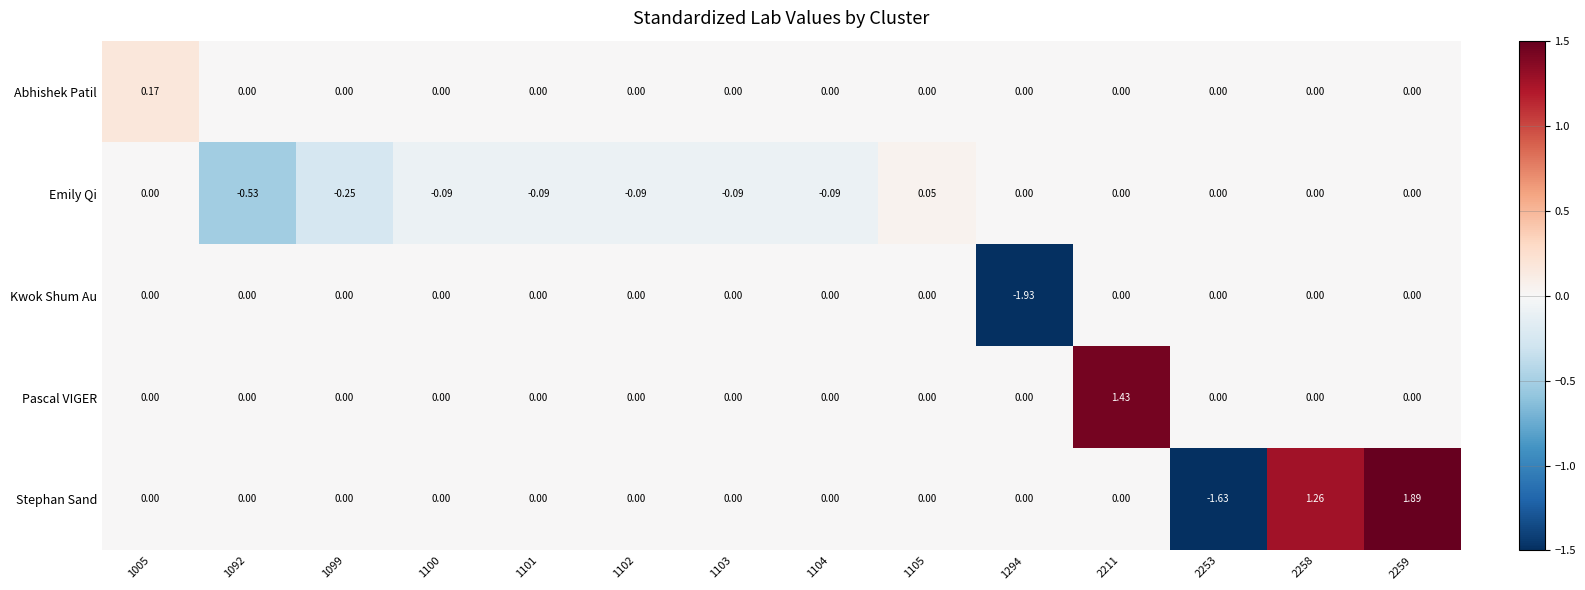

Rank the series by their maximum value, from lowest to highest.

Kwok Shum Au, Emily Qi, Abhishek Patil, Pascal VIGER, Stephan Sand